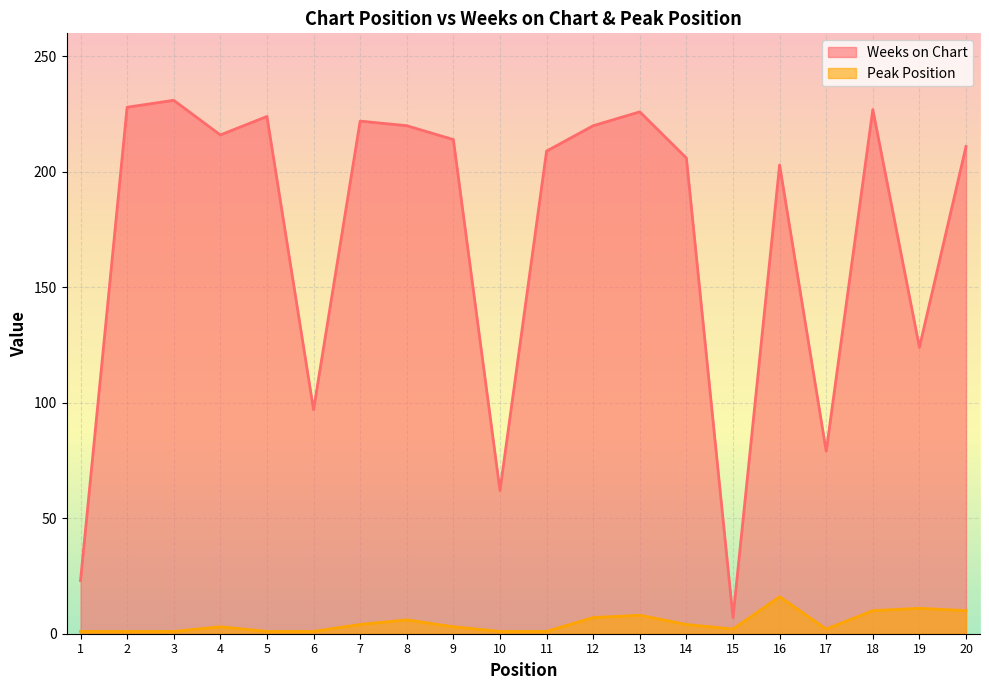

True or false: Weeks on Chart and Peak Position cross at least once.

False